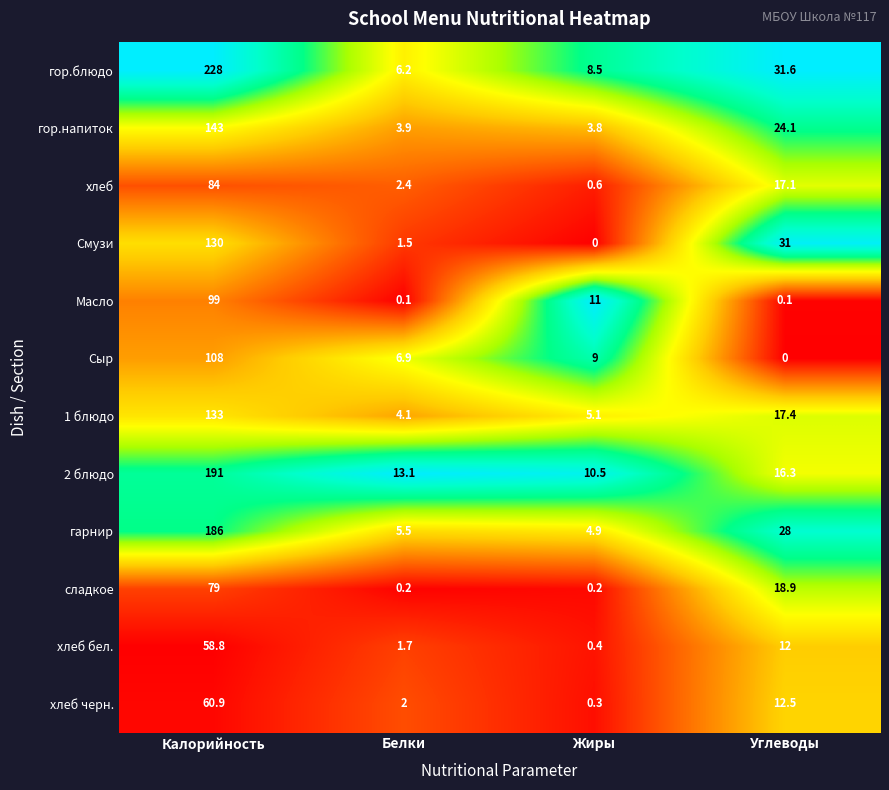

Which series has the largest range (max minus min)?

гор.блюдо